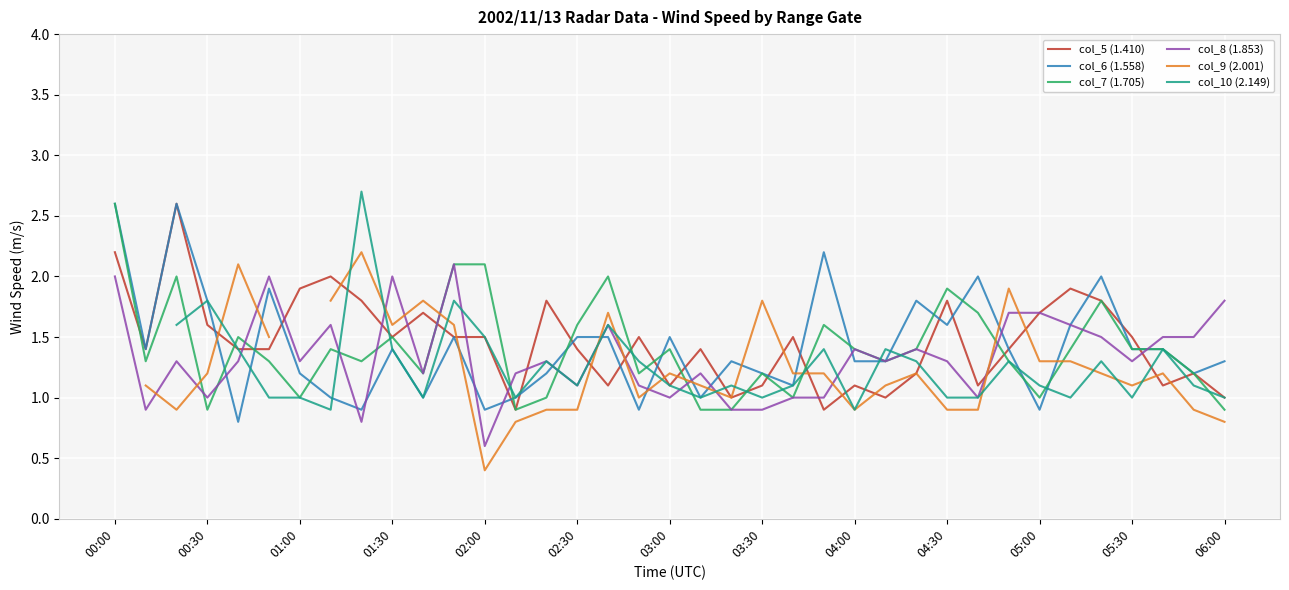

Does the chart display data point markers on the line(s)?

No